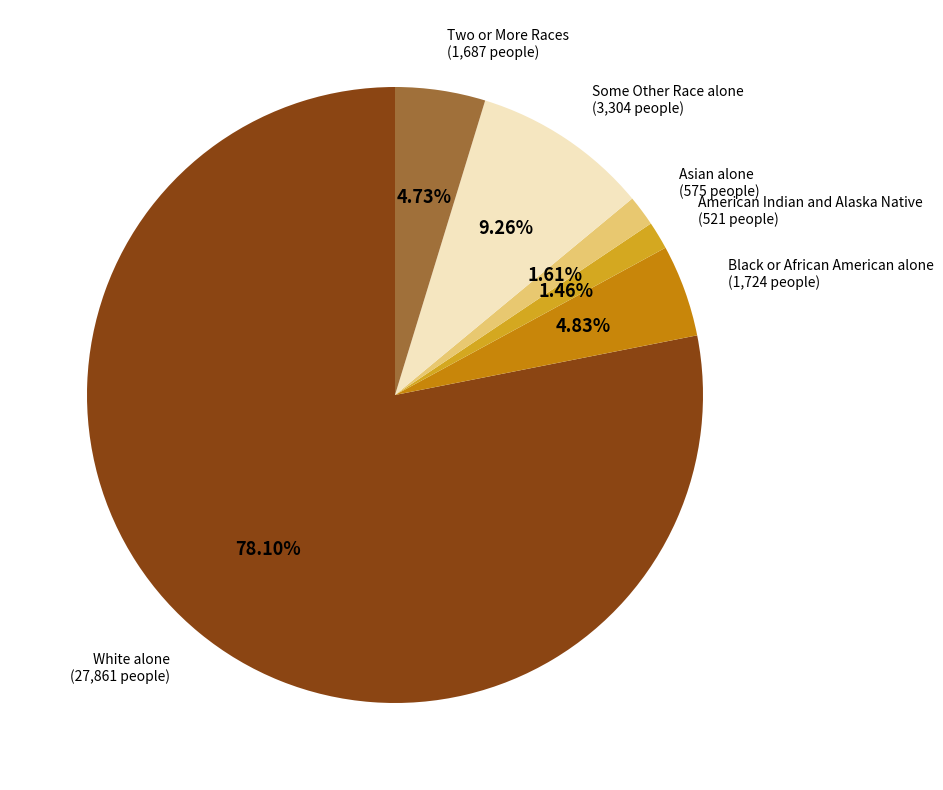

Which category has the biggest portion of the pie?

White alone